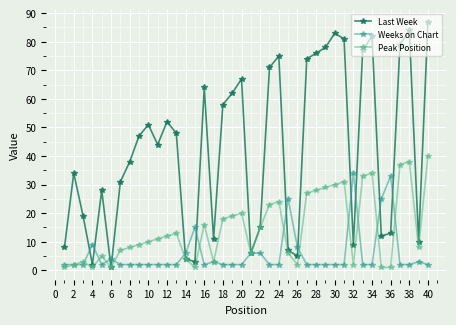

What is the difference between the maximum and minimum values in the Peak Position series?

39